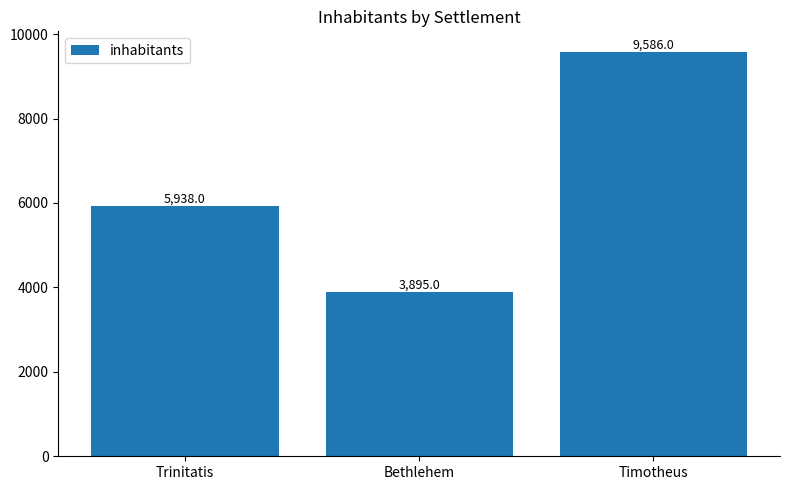

What is the change in value from Trinitatis to Bethlehem?

-2043